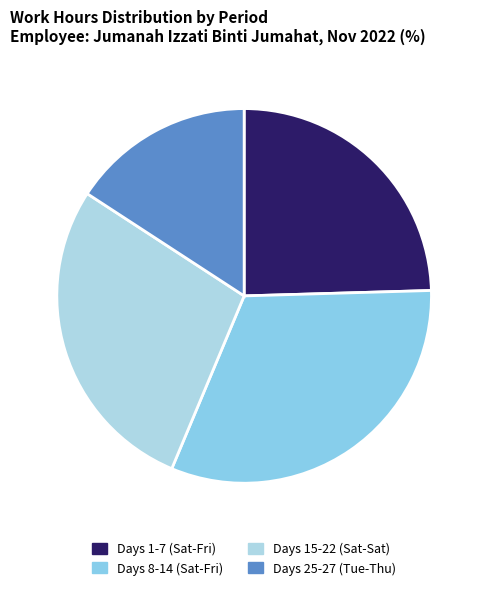

Rank the categories by value from highest to lowest.

Days 8-14 (Sat-Fri), Days 15-22 (Sat-Sat), Days 1-7 (Sat-Fri), Days 25-27 (Tue-Thu)